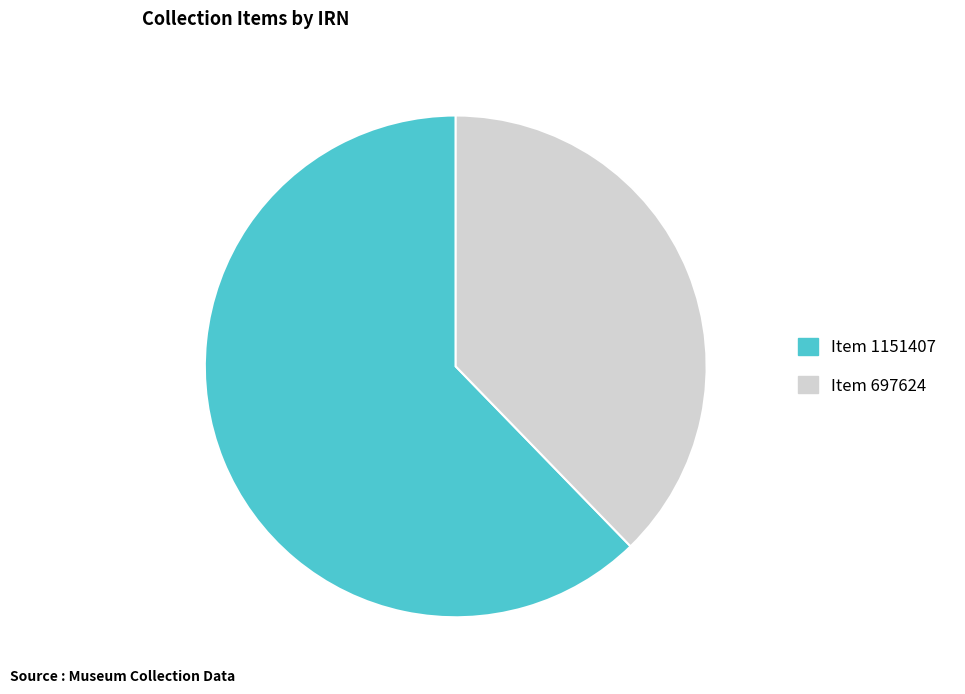

Do Item 1151407 and Item 697624 together represent more than half of the pie?

Yes